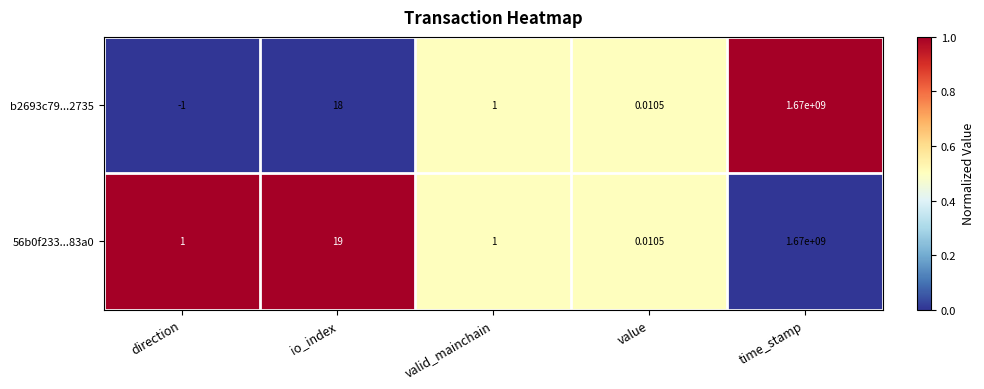

How many data points does each series have?

5